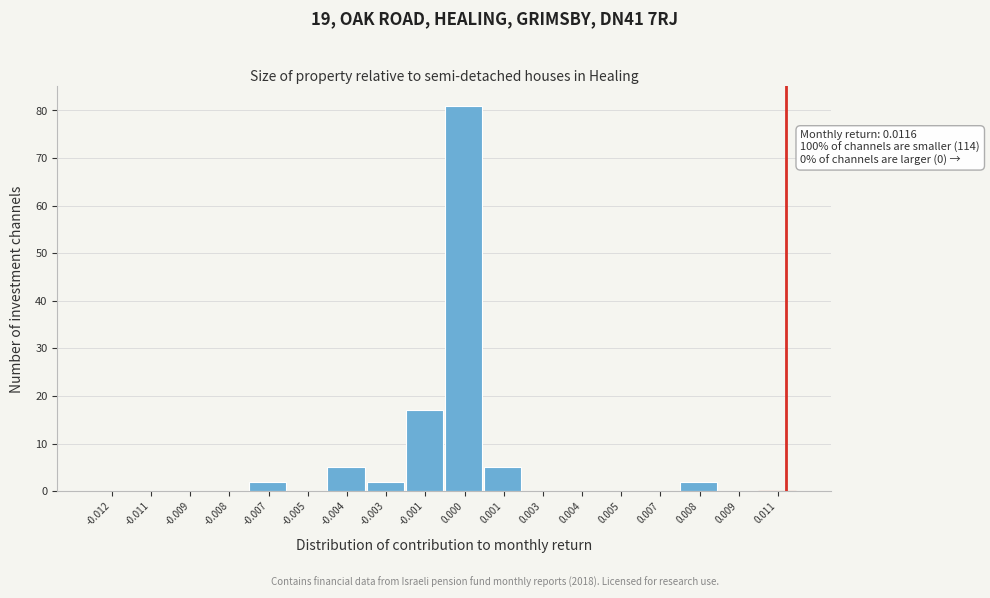

Reading left to right, extract all data points from this chart.

-0.012=0	-0.011=0	-0.009=0	-0.008=0	-0.007=2	-0.005=0	-0.004=5	-0.003=2	-0.001=17	0.000=81	0.001=5	0.003=0	0.004=0	0.005=0	0.007=0	0.008=2	0.009=0	0.011=0